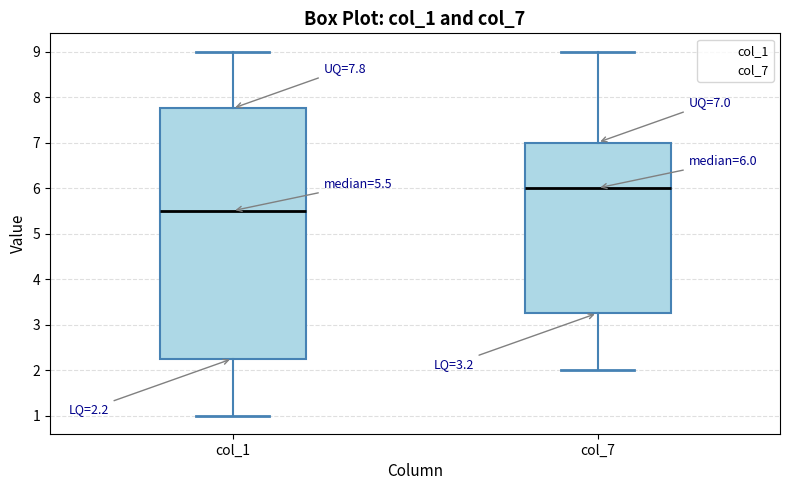

Which box is the tallest, from its lower edge to its upper edge?

col_1